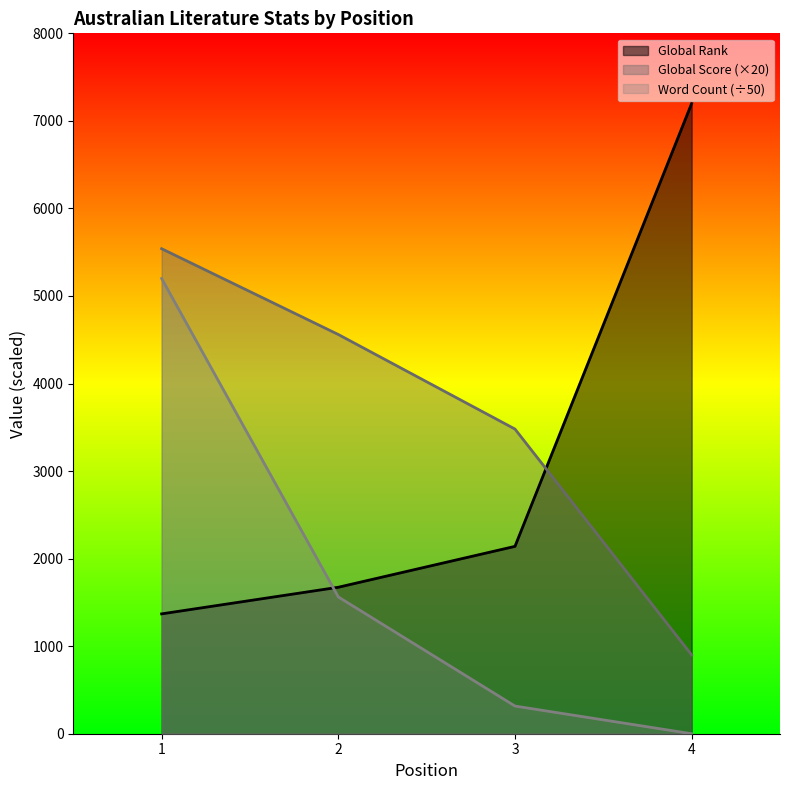

What is the maximum value for Word Count?

5200.0